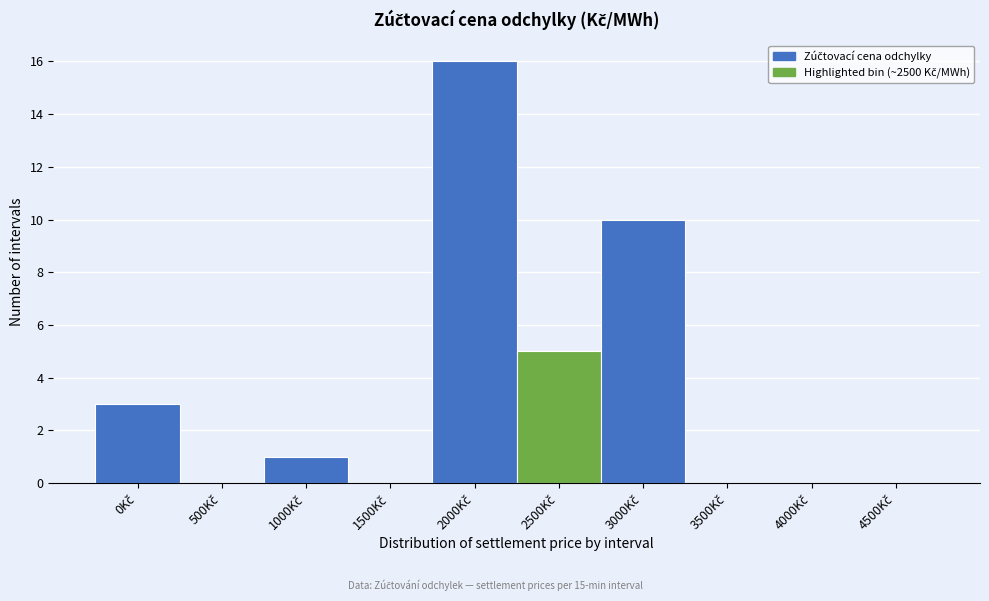

What is the sum of all values?

35